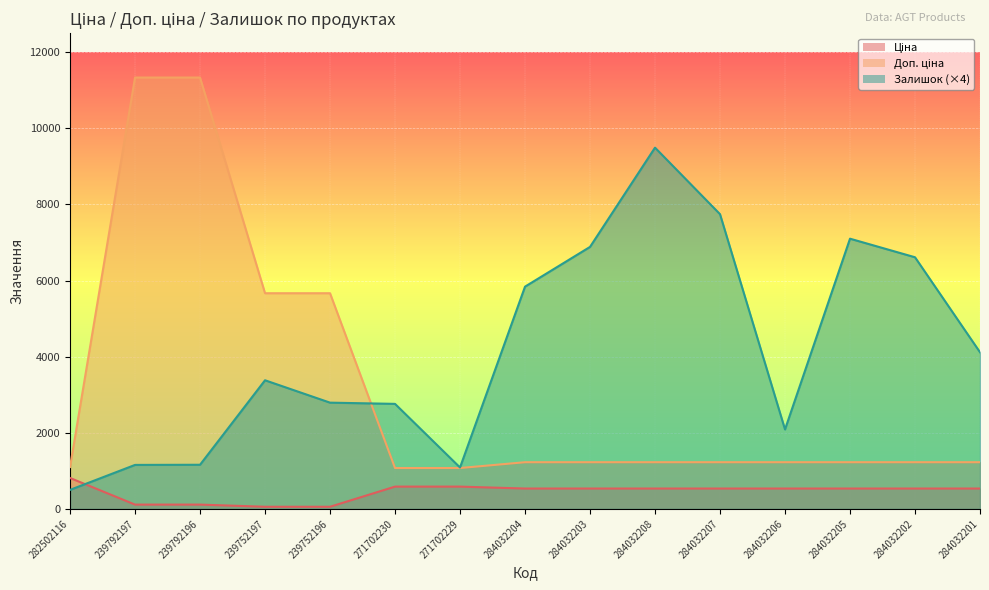

Which series has the widest spread of values?

Доп. ціна